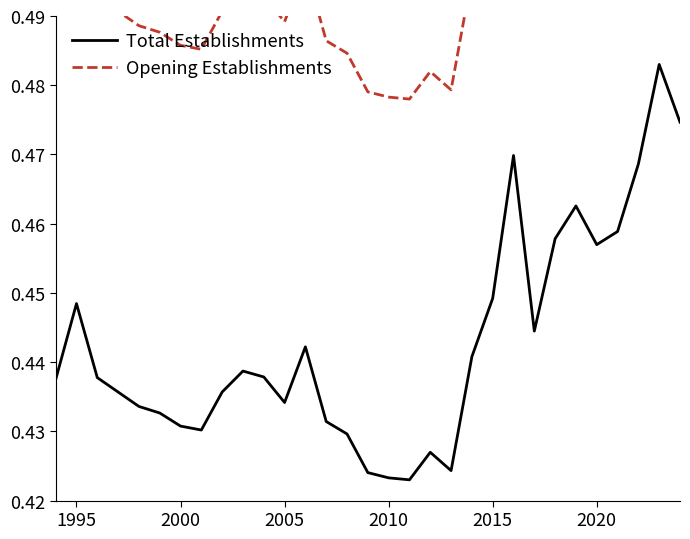

The value of Total Establishments at 1995 is 0.8. True or false?

False